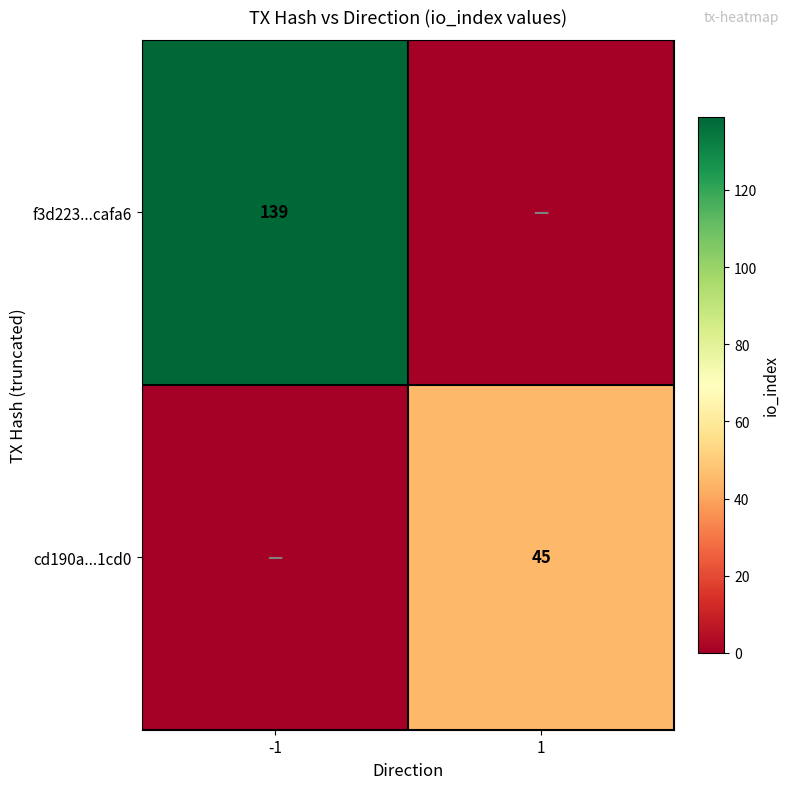

True or false: f3d223...cafa6 has a value of 210 at -1.

False